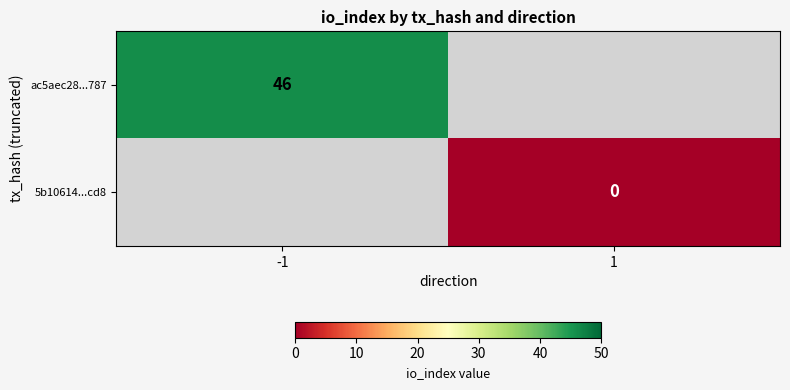

Count the number of categories in the chart.

2